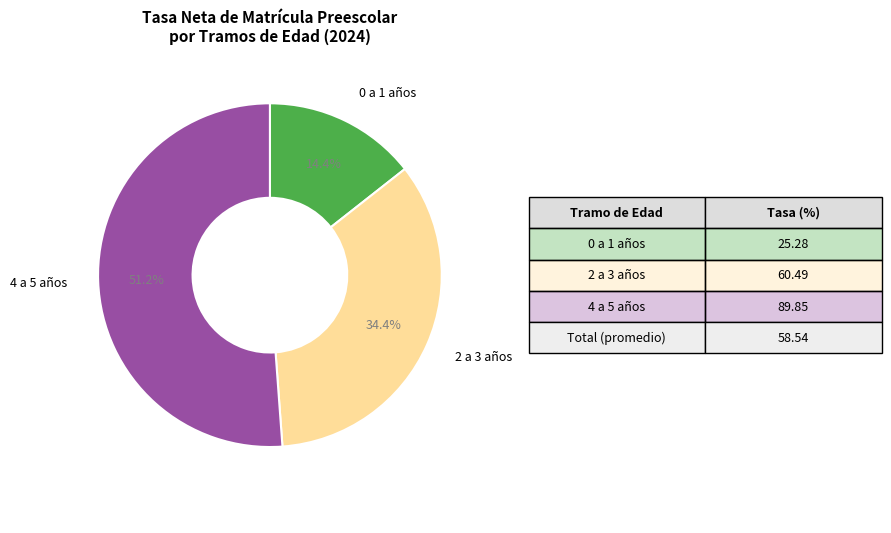

What is the smallest slice in the pie chart?

0 a 1 años